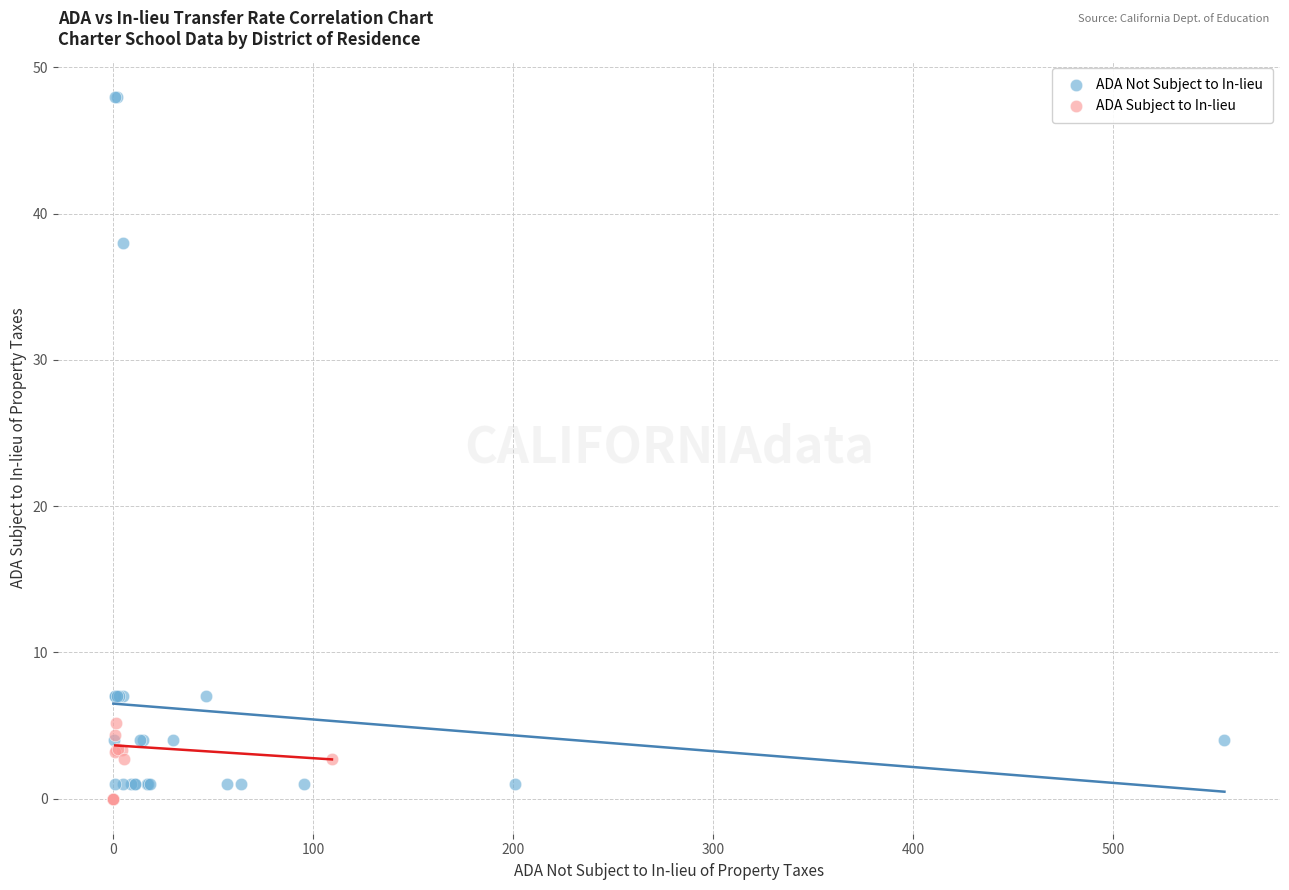

Which series has the largest Y range (max minus min)?

ADA Not Subject to In-lieu